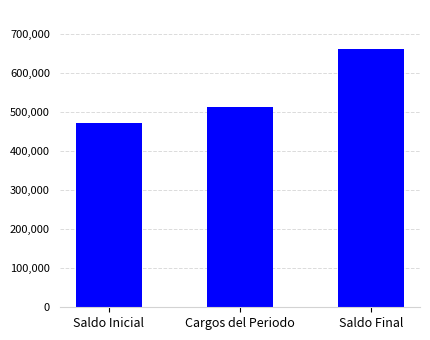

List the labels in order of value, smallest first.

Saldo Inicial, Cargos del Periodo, Saldo Final